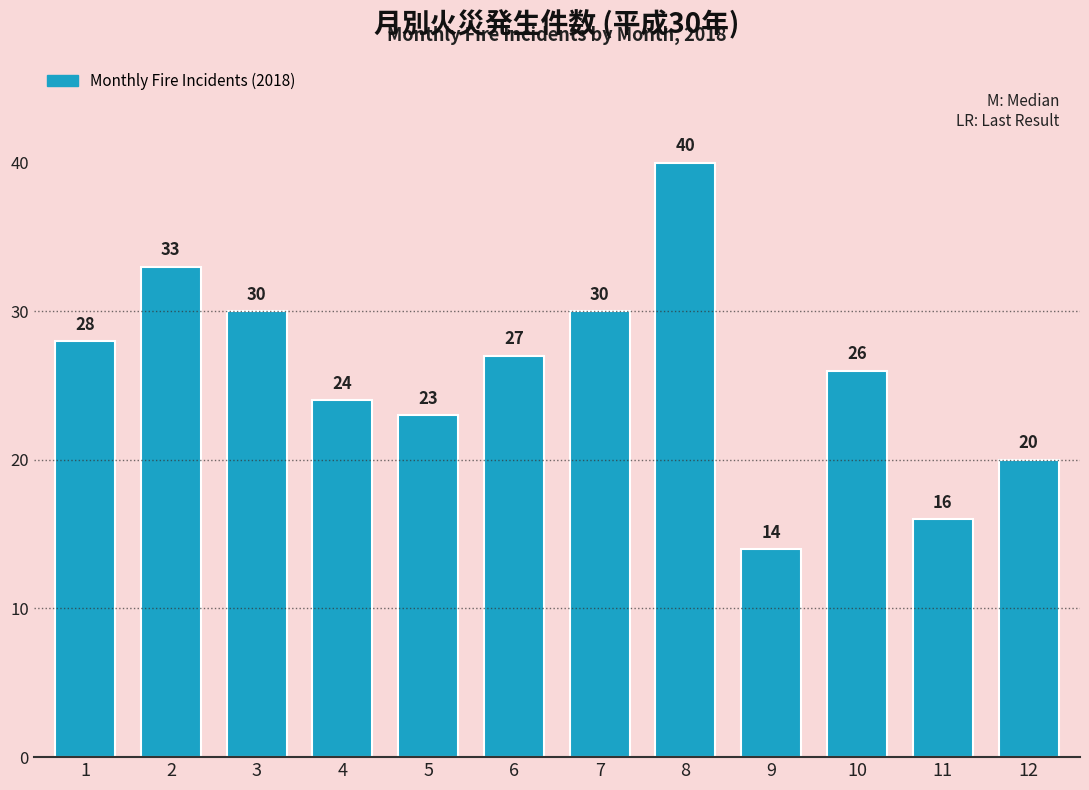

Reading left to right, list all the values displayed in this chart.

28	33	30	24	23	27	30	40	14	26	16	20